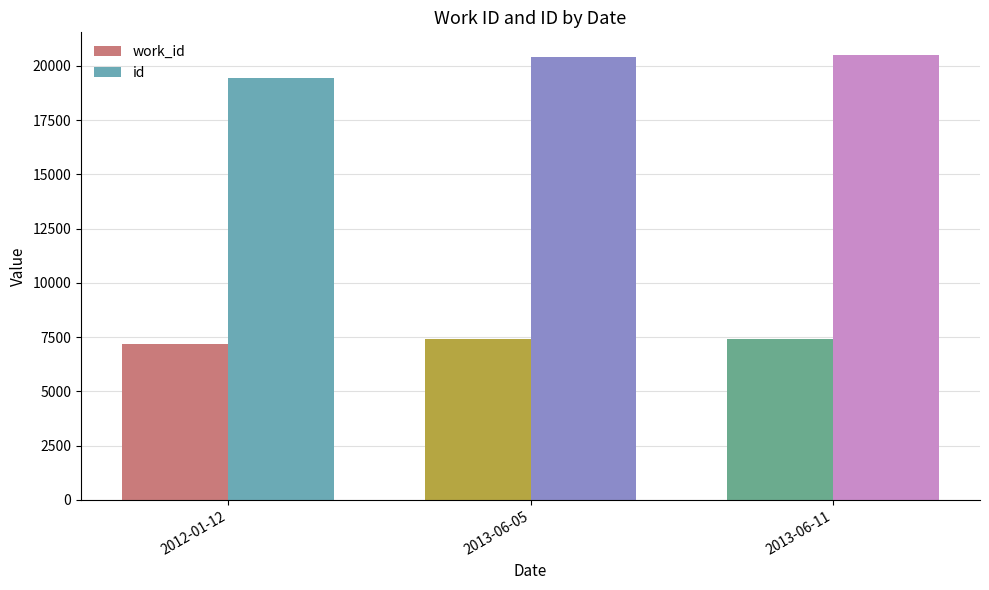

What is the difference between the second highest and minimum values in the id series?

957